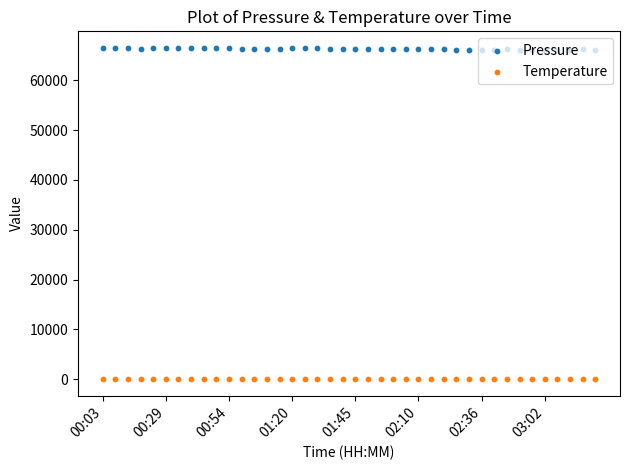

Which series has the widest spread of Y values?

Pressure